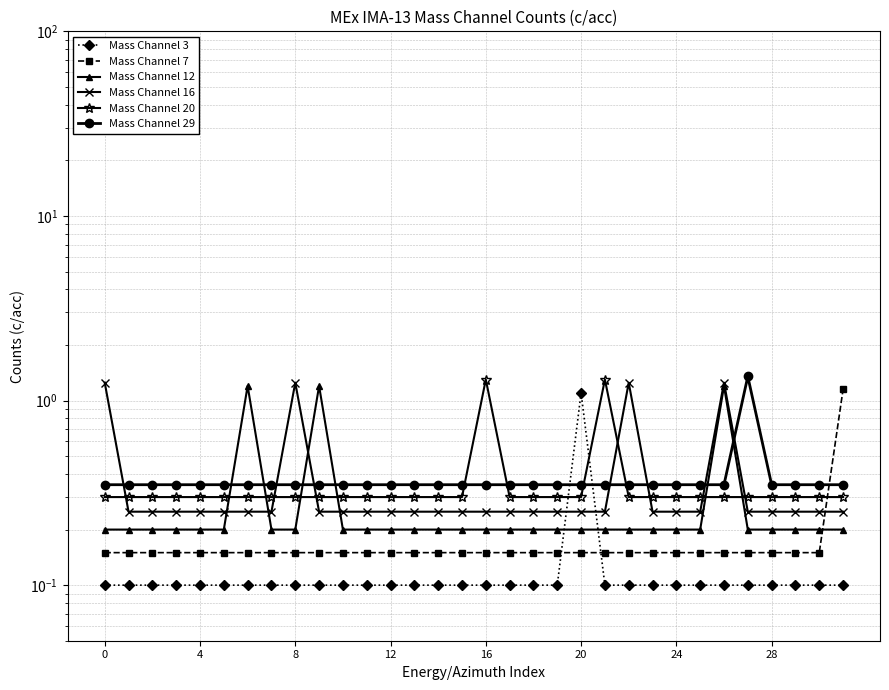

Which series has the largest total across all categories?

Mass Channel 29